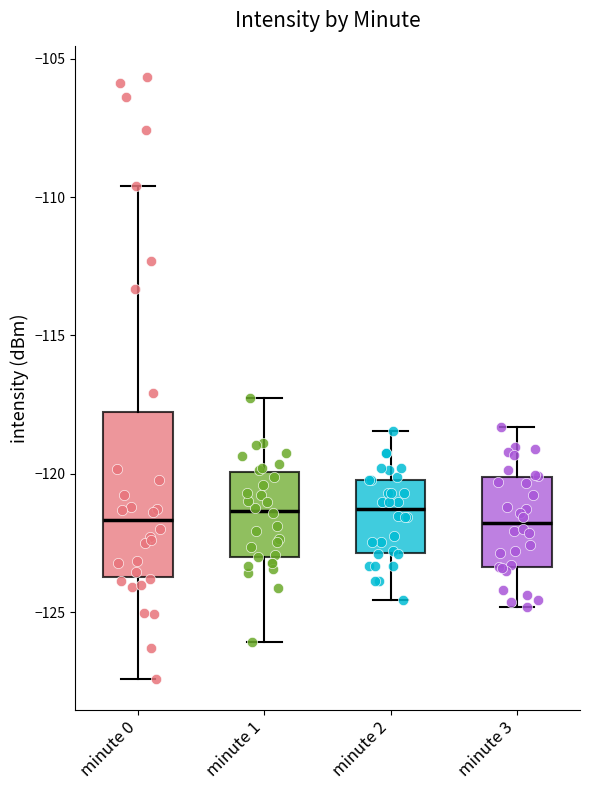

Reading left to right, read every box against the y-axis: the position of its median line, the range the box covers, and the ends of its whiskers. The values are not printed on the chart, so give them approximately, as read against the axis.

minute 0: median -121.5, box -123.5 to -118.0, whiskers -127.5 to -109.5
minute 1: median -121.5, box -123.0 to -120.0, whiskers -126.0 to -117.0
minute 2: median -121.5, box -123.0 to -120.0, whiskers -124.5 to -118.5
minute 3: median -122.0, box -123.5 to -120.0, whiskers -125.0 to -118.5